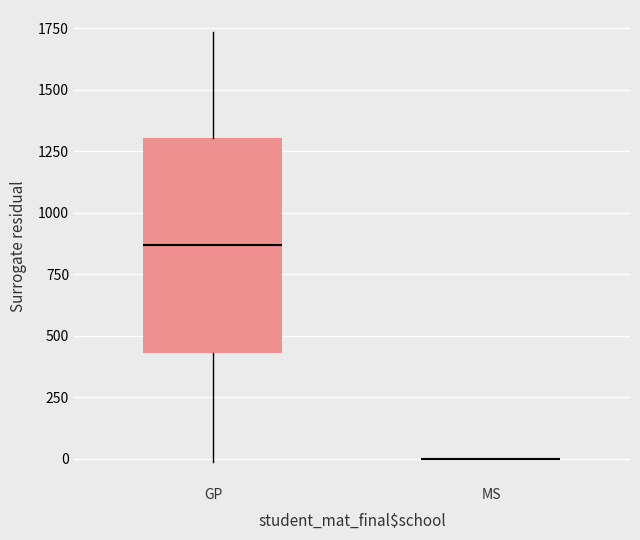

Reading left to right, read every box against the y-axis: the position of its median line, the range the box covers, and the ends of its whiskers. The values are not printed on the chart, so give them approximately, as read against the axis.

GP: median 850, box 450 to 1300, whiskers 0 to 1750
MS: box collapsed to a line at 0, whiskers 0 to 0